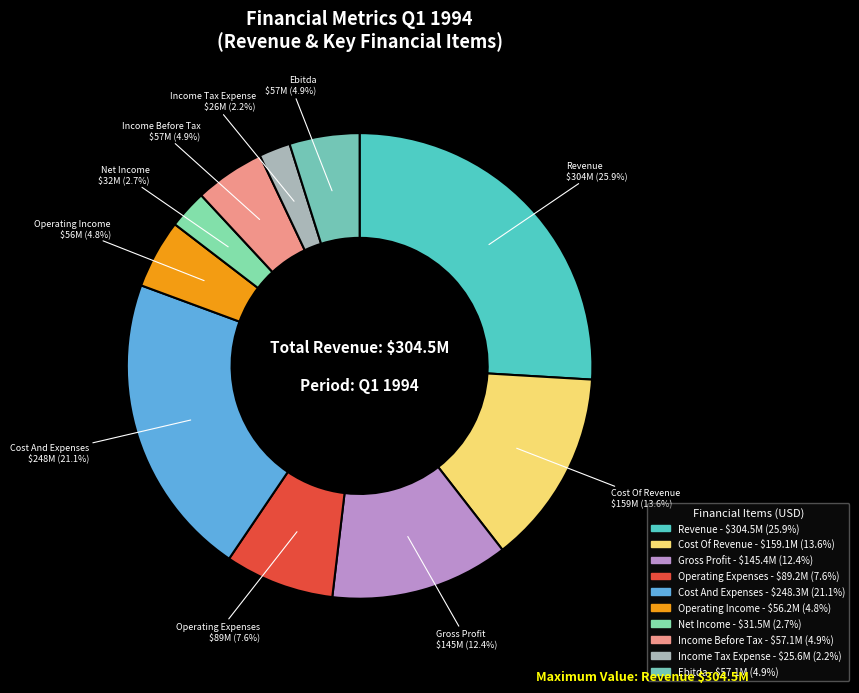

True or false: Gross Profit accounts for 12% of the total.

True